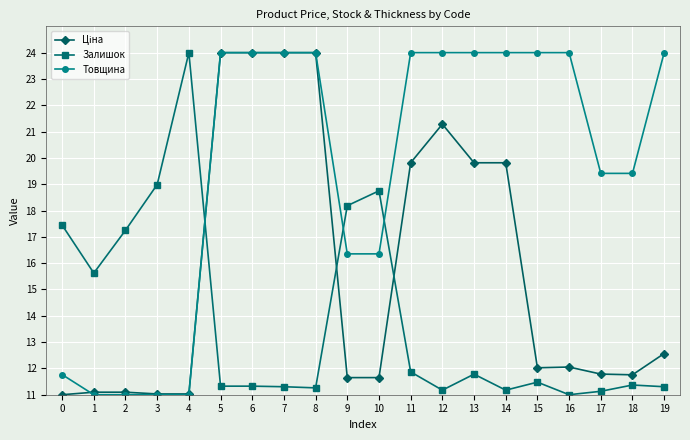

What is the difference between the highest and lowest values at 12?

12.8